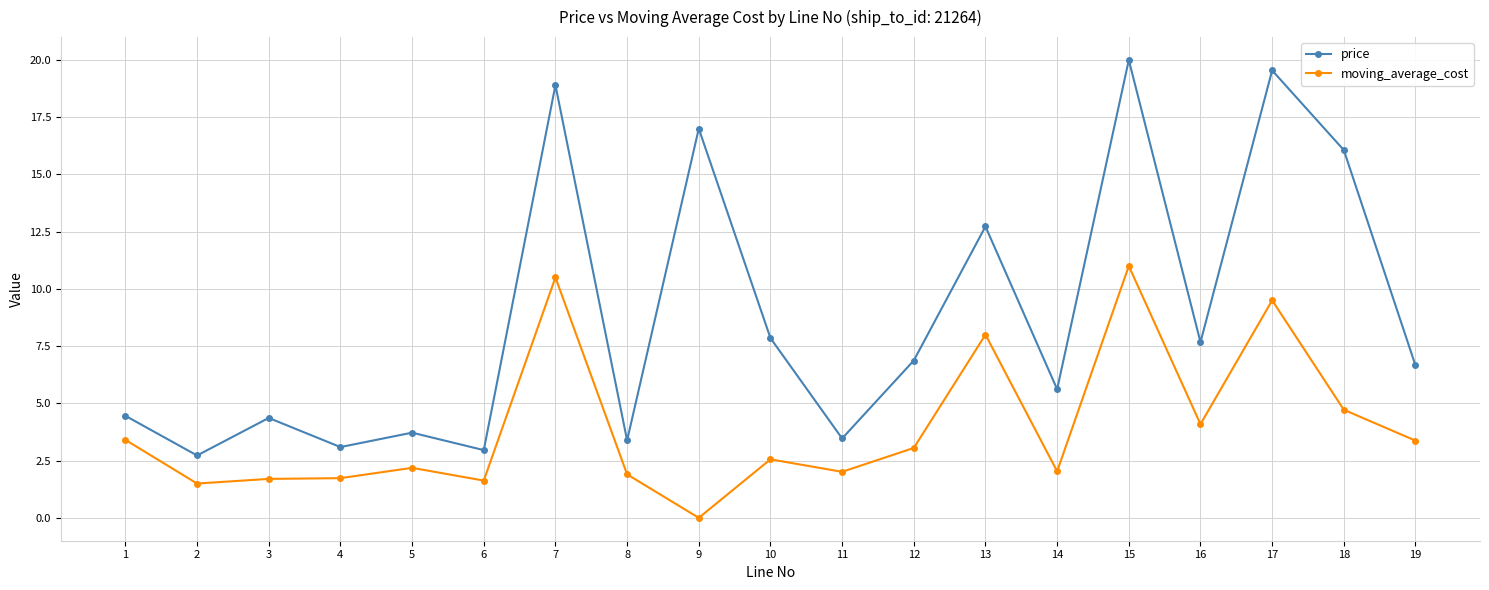

What are all the series names shown in the legend?

price, moving_average_cost